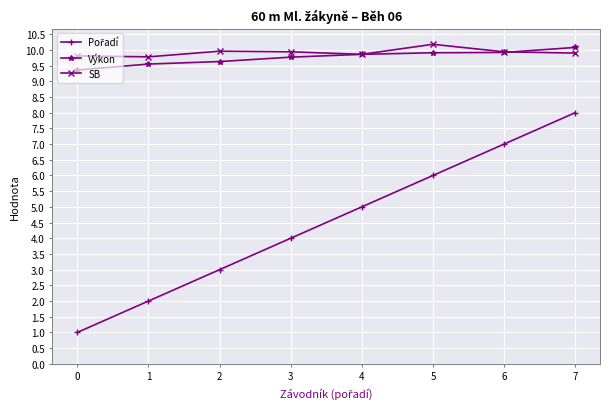

Which label corresponds to the largest value in the chart?

5